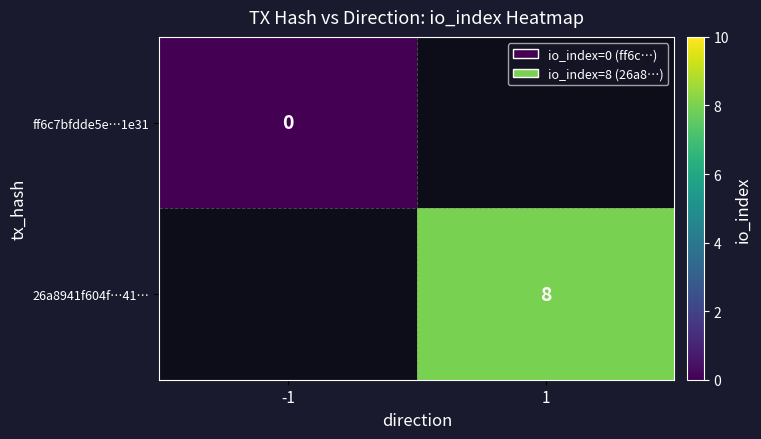

The value of 26a8941f604f…41… at 1 is 8. True or false?

True